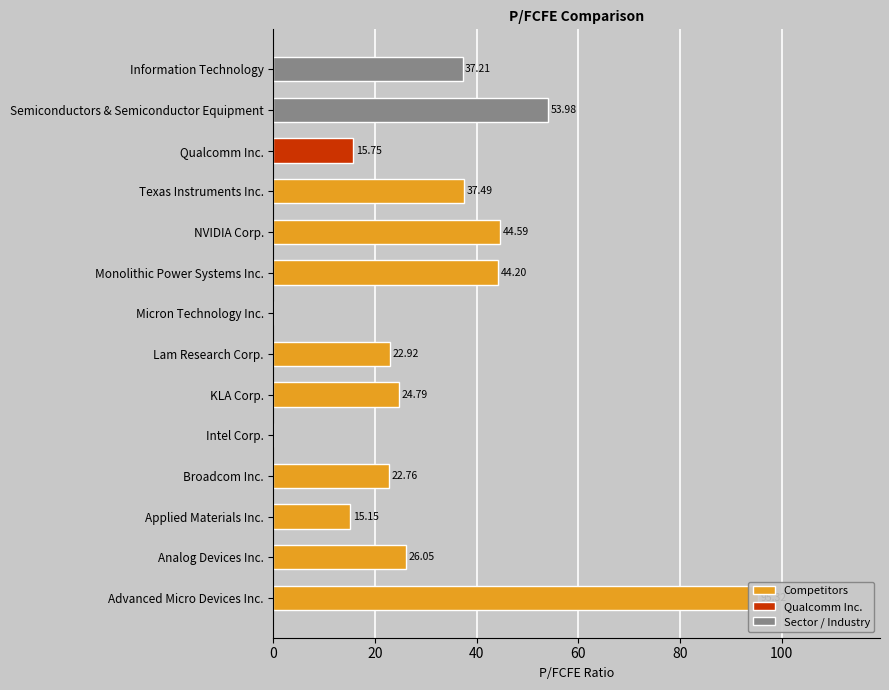

Are the bars horizontal?

Yes